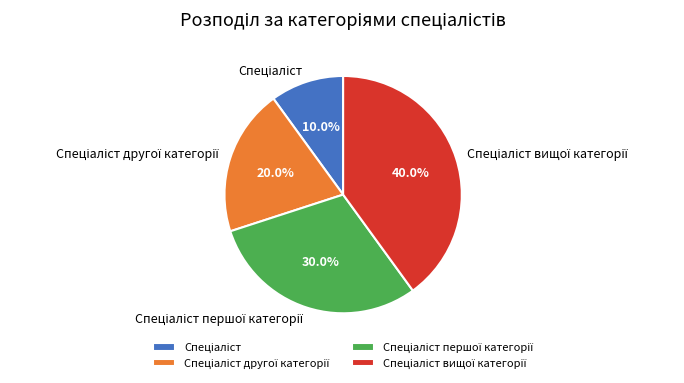

How many segments does this pie chart have?

4